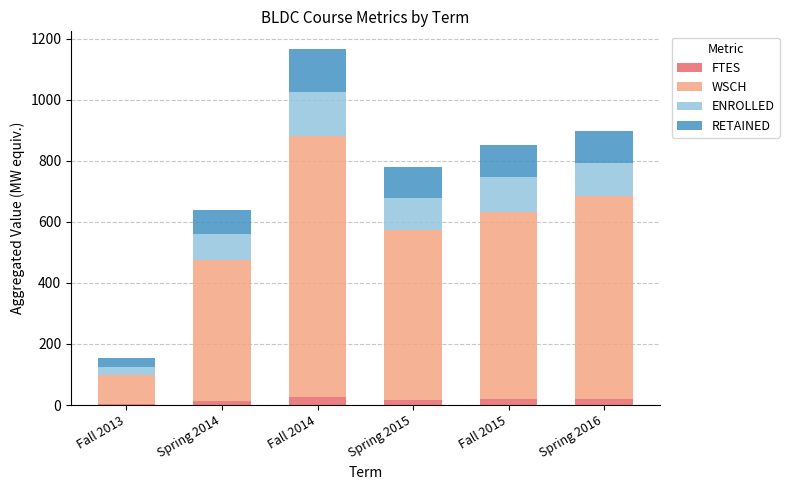

True or false: FTES has a value of 25.7 at Fall 2014.

True